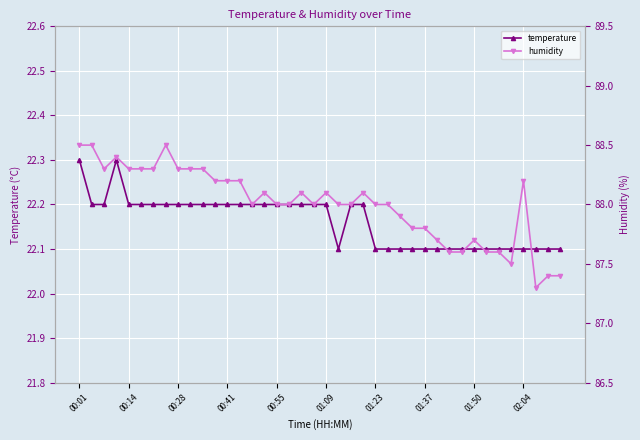

The temperature series shows 14.3 at 31. True or false?

False